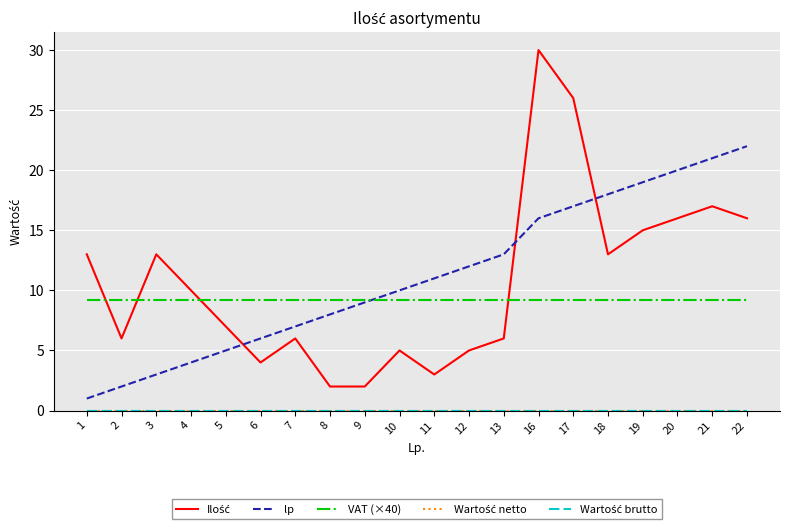

Read the lp value at 2.

2.0